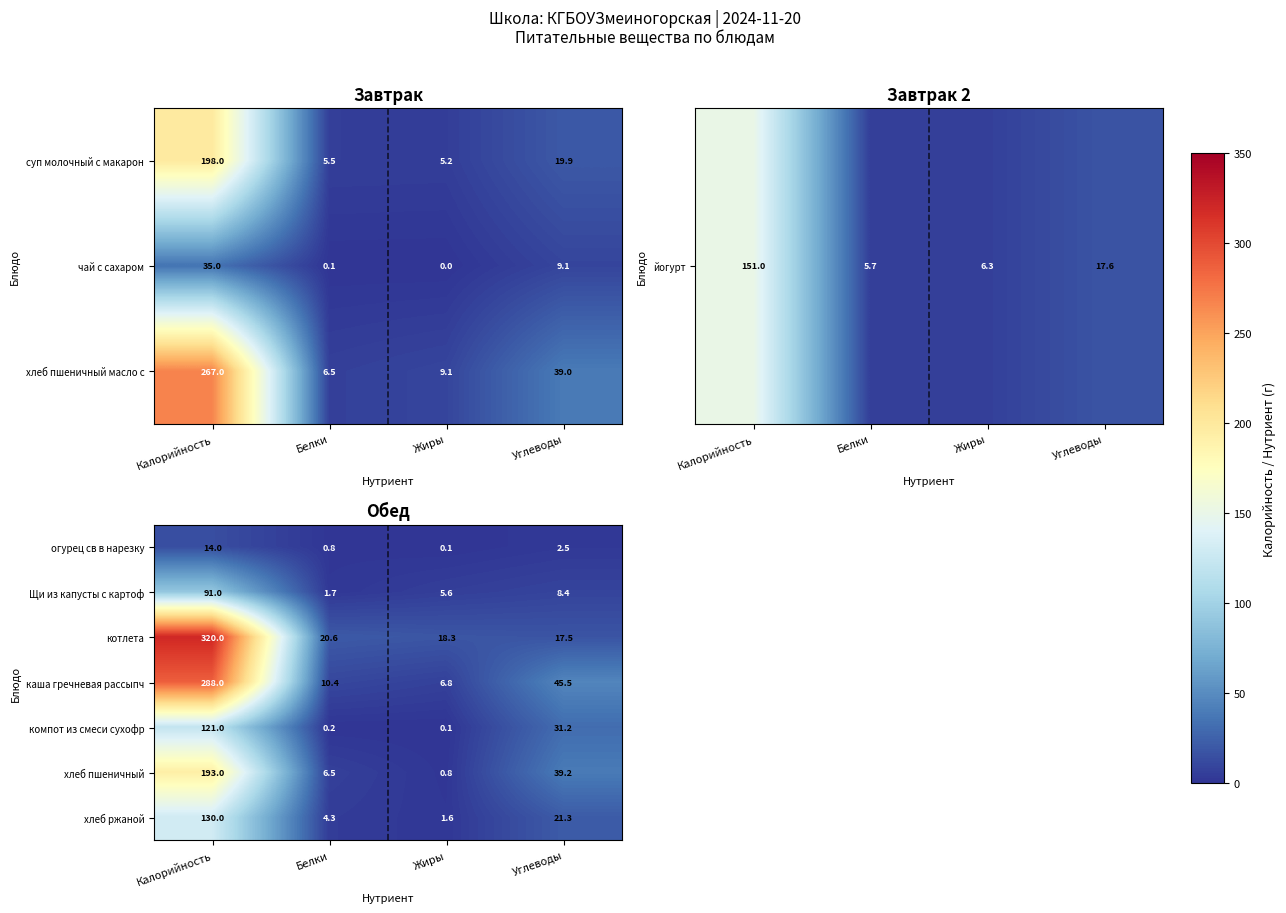

At how many categories does at least one series exceed 316?

1